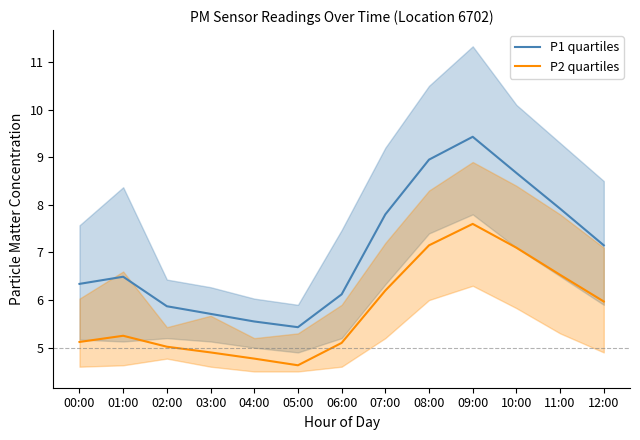

At which label does P1 quartiles first exceed 6?

00:00